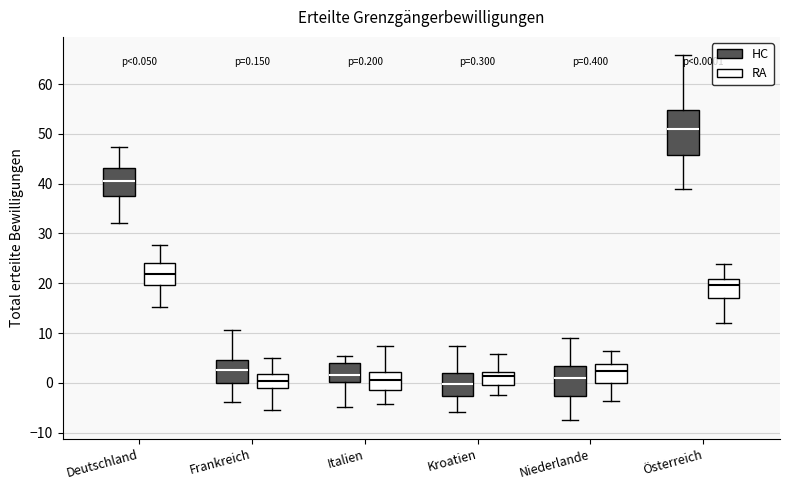

Which box is the tallest, from its lower edge to its upper edge?

Österreich (HC)